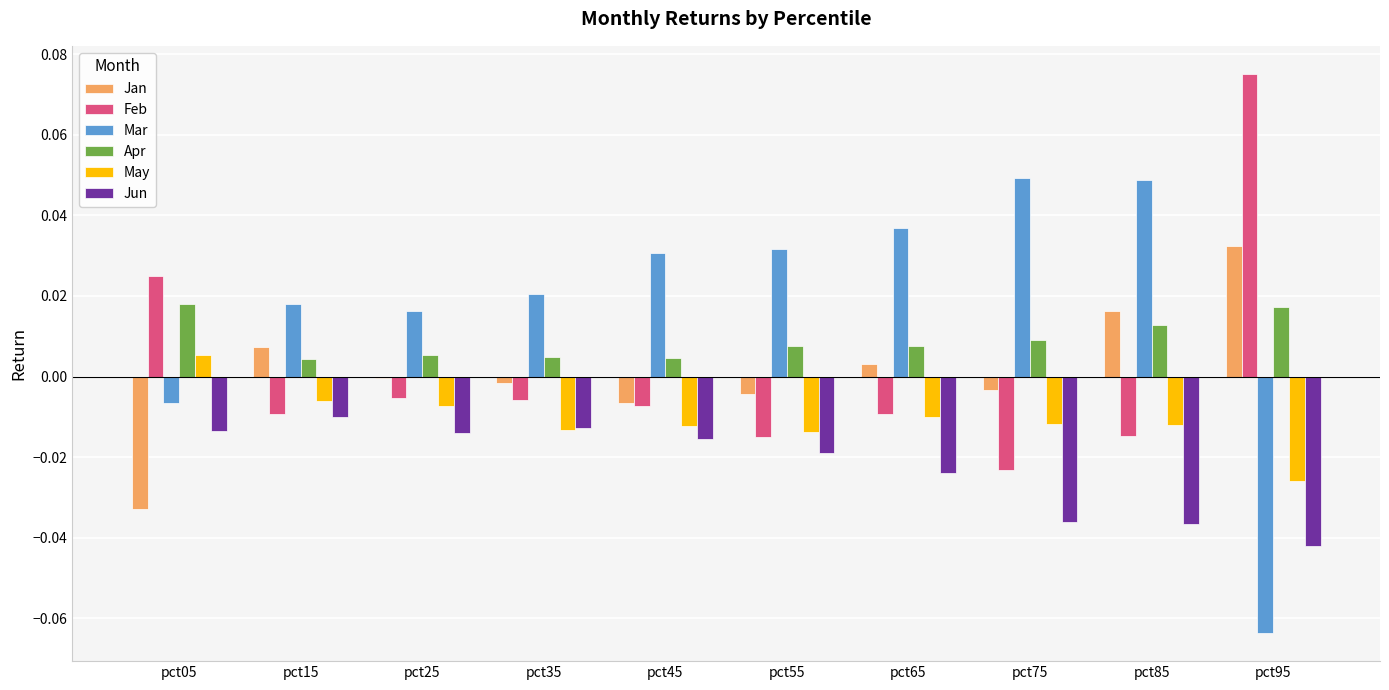

Which category has the highest value across all series?

pct95